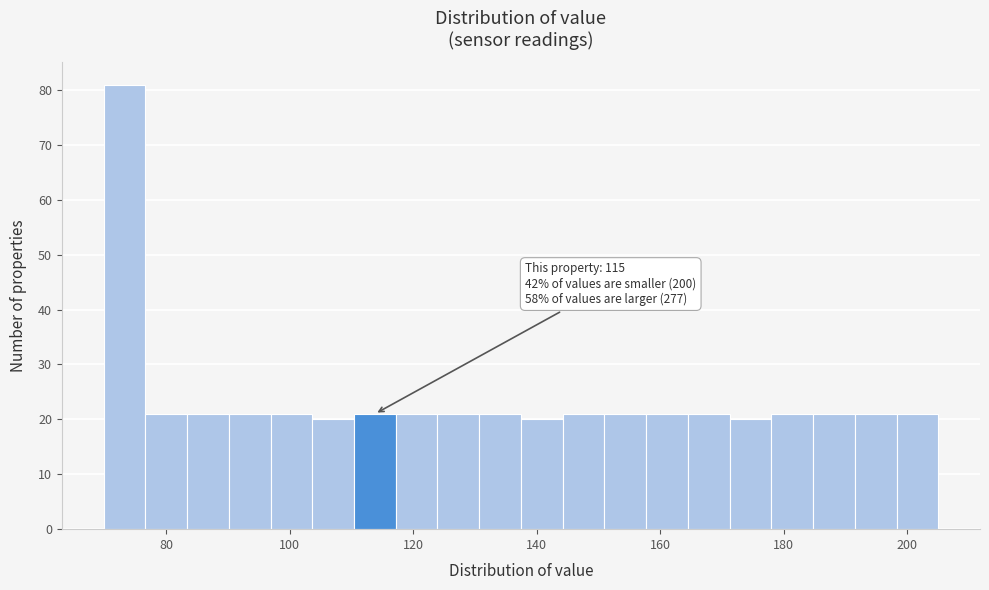

Around what value on the x-axis is the tallest bar? Give the approximate position of its centre, as read against the axis.

74